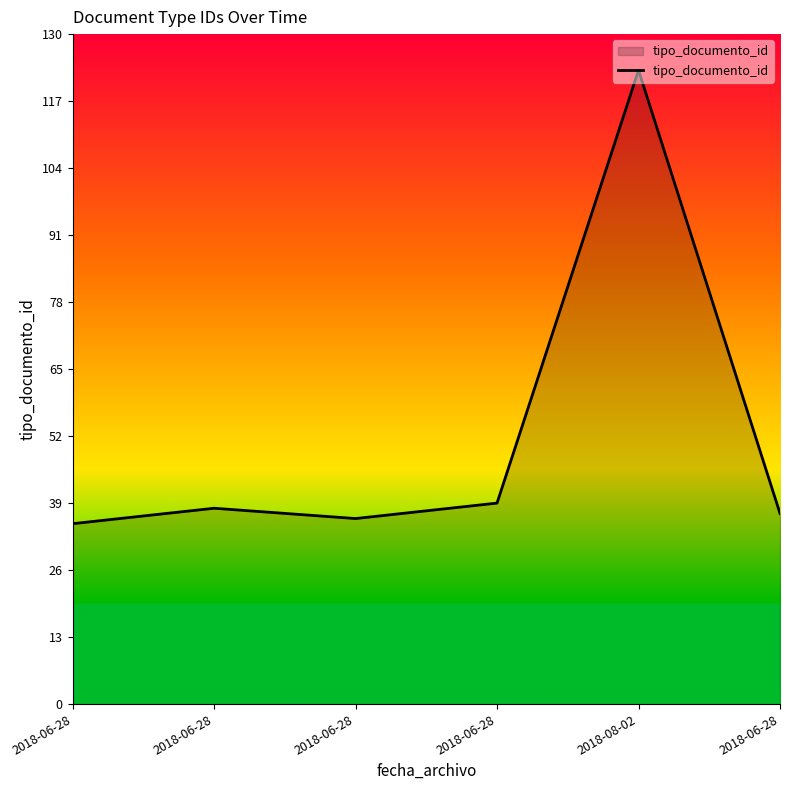

Count the number of data series in this chart.

1